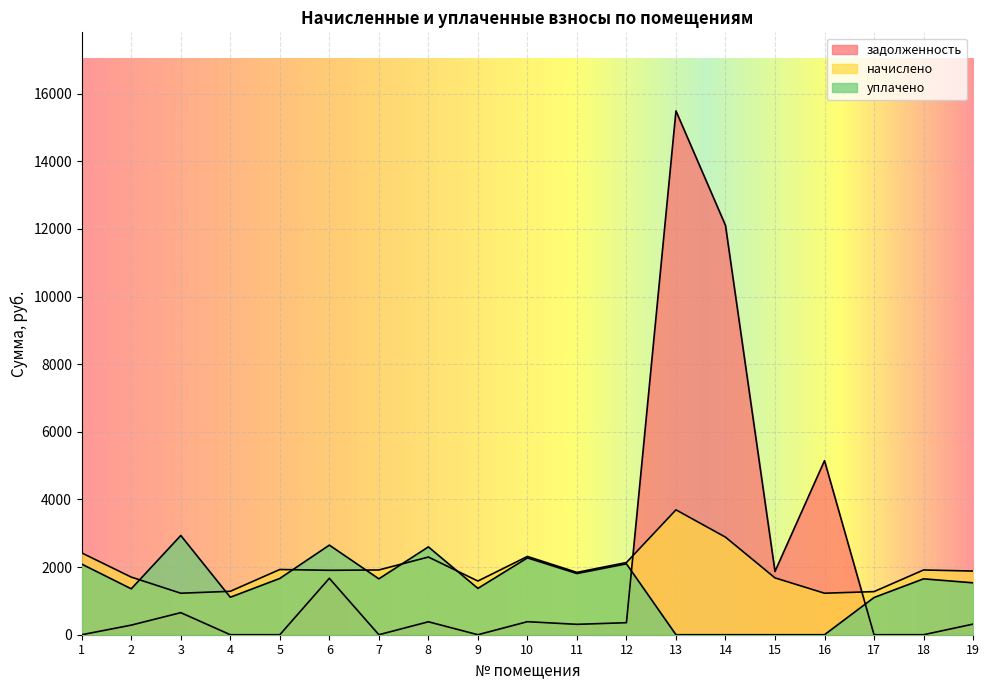

Reading right to left, extract all data points from this chart.

задолженность: 19=313.8	18=0.0	17=0.0	16=5148.4	15=1871.3	14=12106.8	13=15491.9	12=355.9	11=307.3	10=385.7	9=0.0	8=382.9	7=0.0	6=1668.3	5=0.0	4=0.0	3=652.5	2=283.9	1=0.0
начислено: 19=1882.9	18=1914.7	17=1274.9	16=1227.3	15=1681.2	14=2886.1	13=3693.1	12=2135.1	11=1843.7	10=2314.4	9=1587.8	8=2297.6	7=1914.7	6=1905.4	5=1928.7	4=1284.2	3=1227.3	2=1703.6	1=2419.1
уплачено: 19=1535.2	18=1652.8	17=1100.5	16=0.0	15=0.0	14=0.0	13=0.0	12=2096.6	11=1810.5	10=2272.7	9=1370.7	8=2597.8	7=1652.8	6=2650.0	5=1664.9	4=1108.6	3=2934.8	2=1358.3	1=2088.2